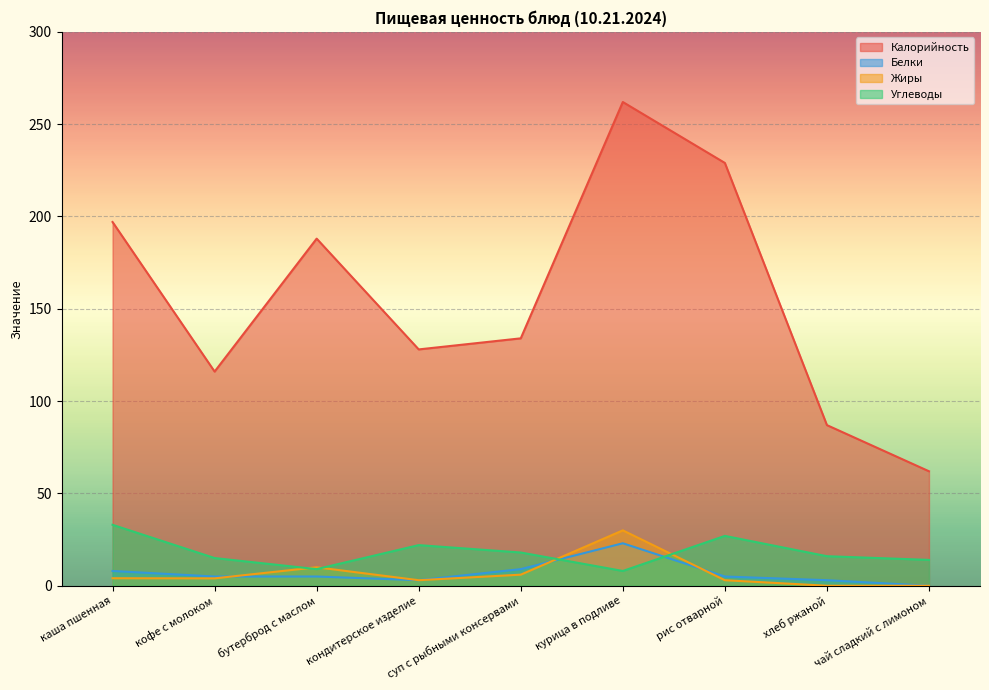

How many categories are shown in the chart?

9